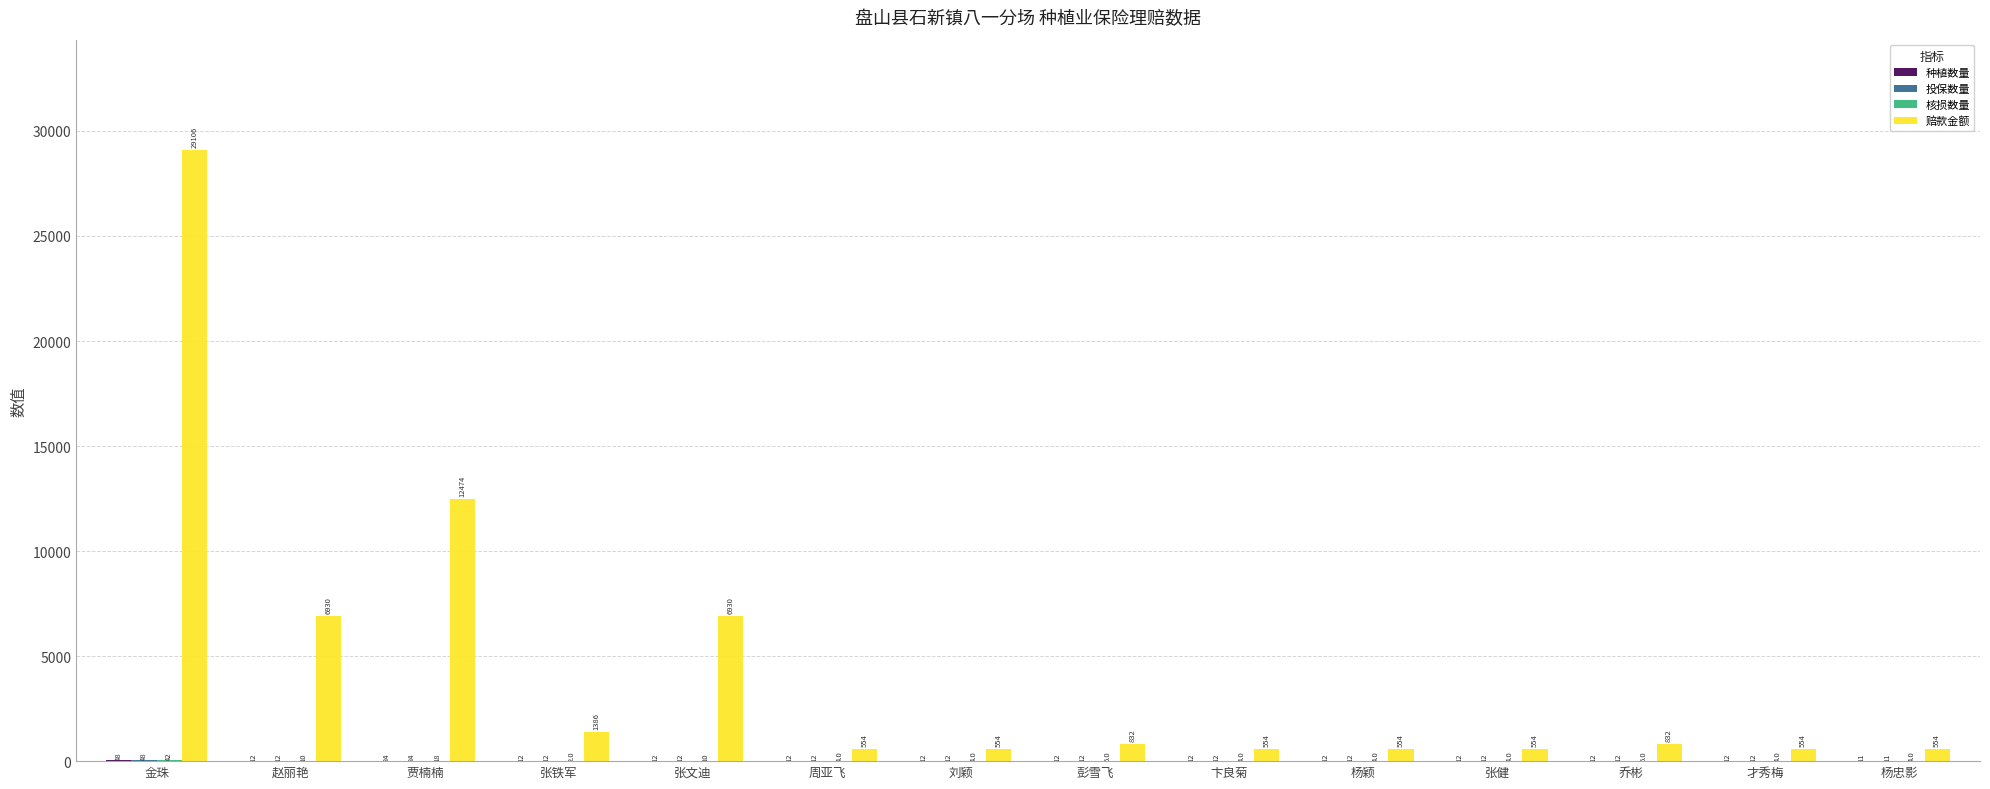

Between 贾楠楠 and 张铁军, which series saw the biggest shift?

赔款金额